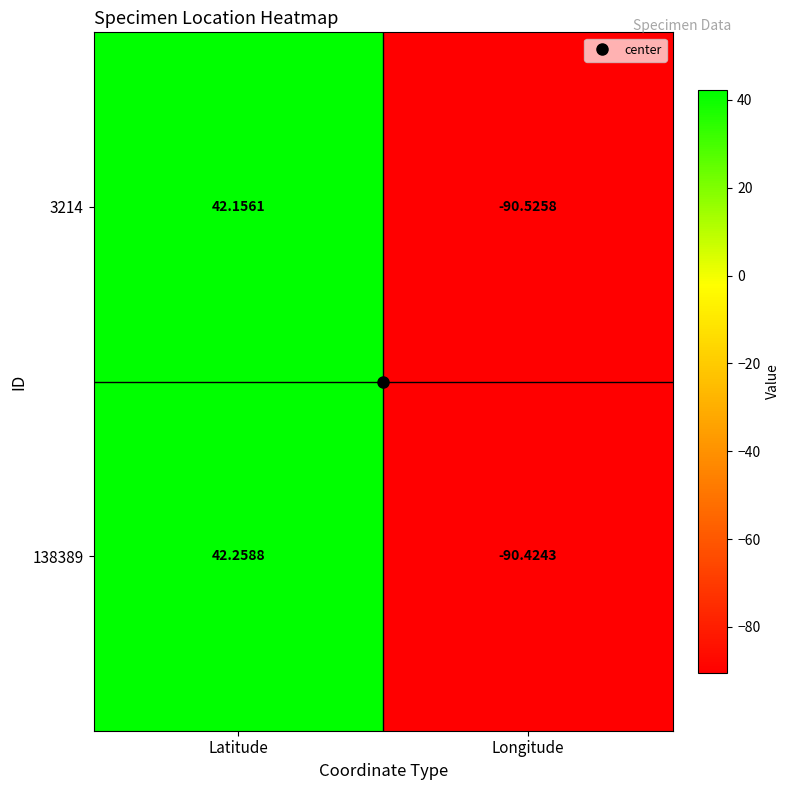

Which series has the largest total across all categories?

138389